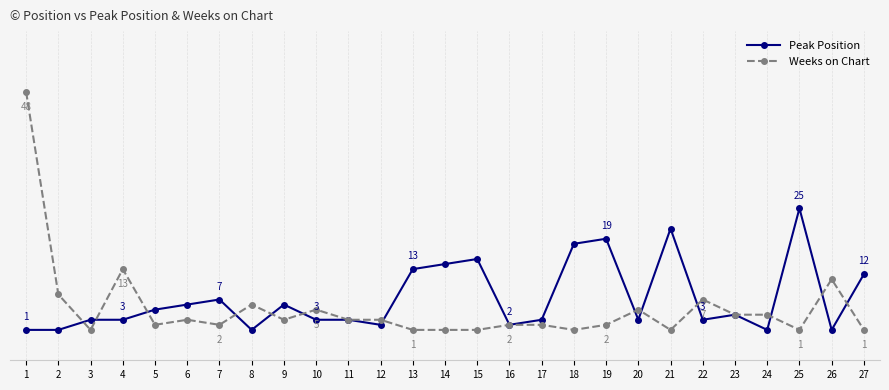

At which category does the chart reach its peak across all series?

1